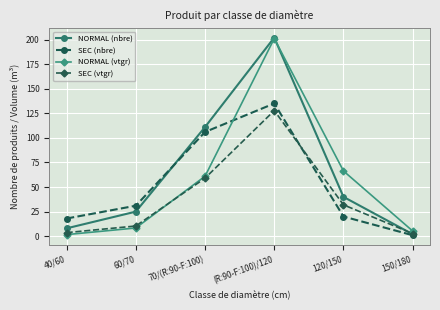

The SEC (nbre) series shows 31.0 at 60/70. True or false?

True